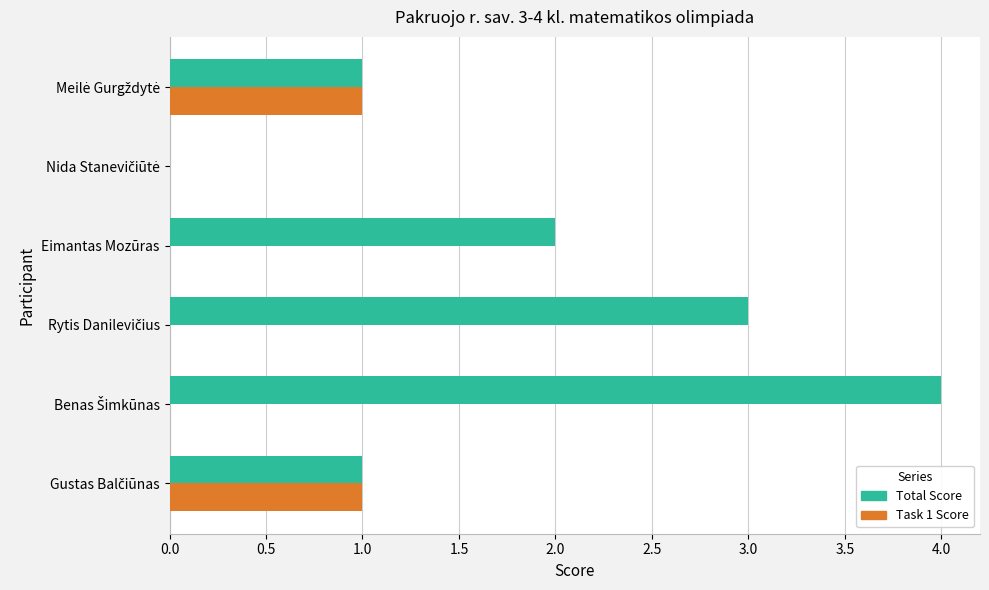

What is the greatest value displayed?

4